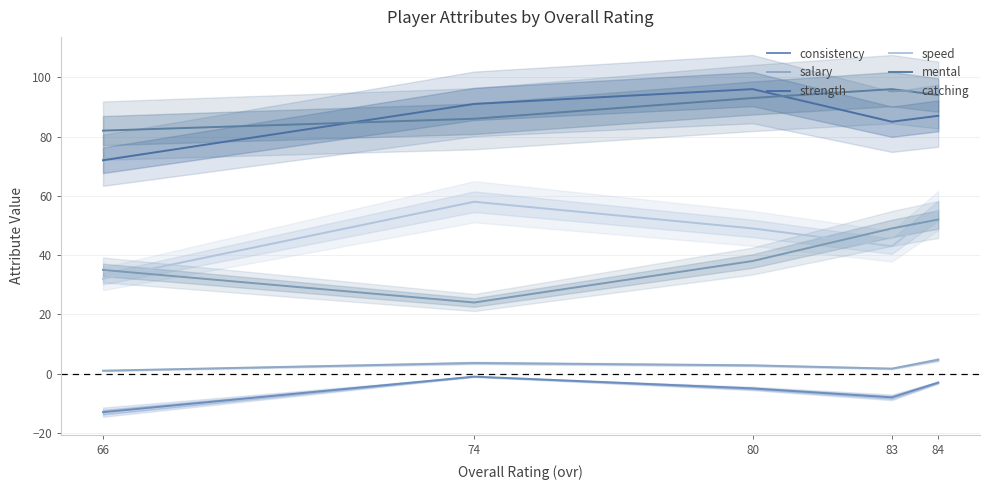

What is the total value across all series at 83?

266.7